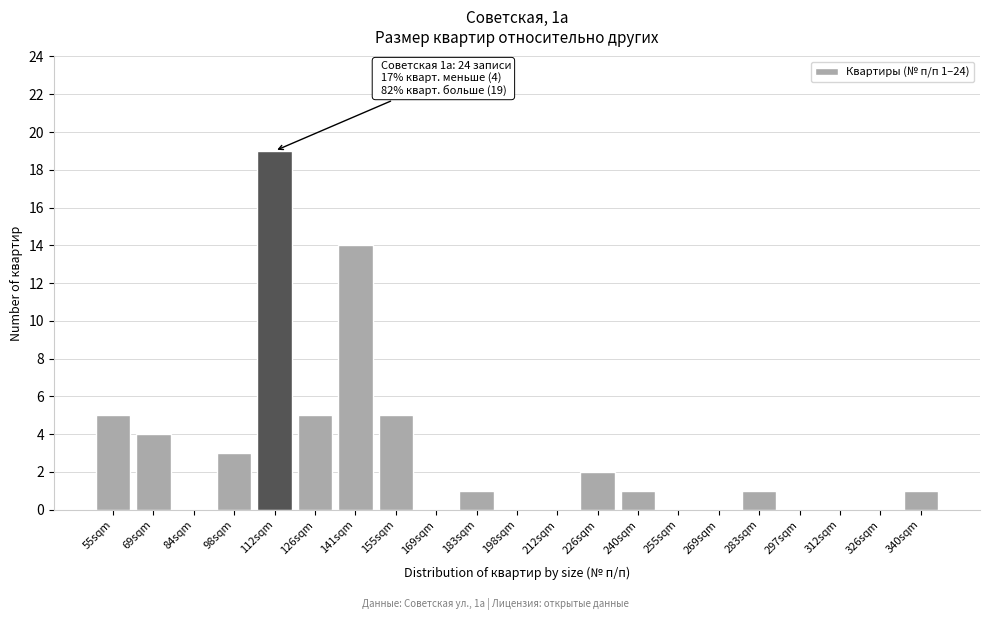

Reading left to right, what are all the values shown in this chart?

55sqm=5	69sqm=4	84sqm=0	98sqm=3	112sqm=19	126sqm=5	141sqm=14	155sqm=5	169sqm=0	183sqm=1	198sqm=0	212sqm=0	226sqm=2	240sqm=1	255sqm=0	269sqm=0	283sqm=1	297sqm=0	312sqm=0	326sqm=0	340sqm=1